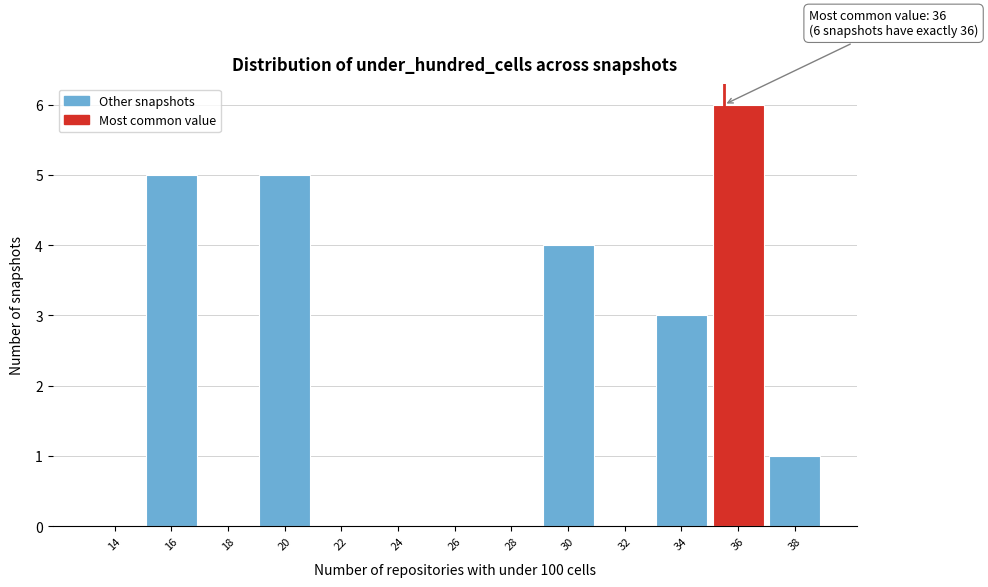

Reading left to right, what are all the values shown in this chart?

14=0	16=5	18=0	20=5	22=0	24=0	26=0	28=0	30=4	32=0	34=3	36=6	38=1